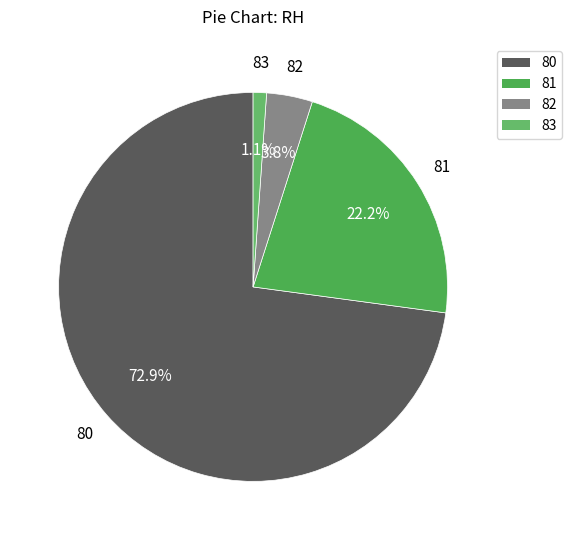

How many segments does this pie chart have?

4